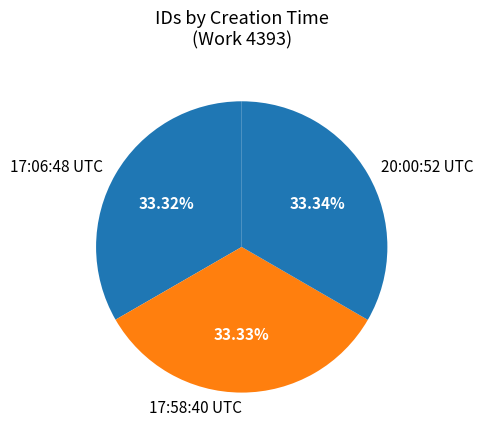

Count the number of slices in the pie.

3